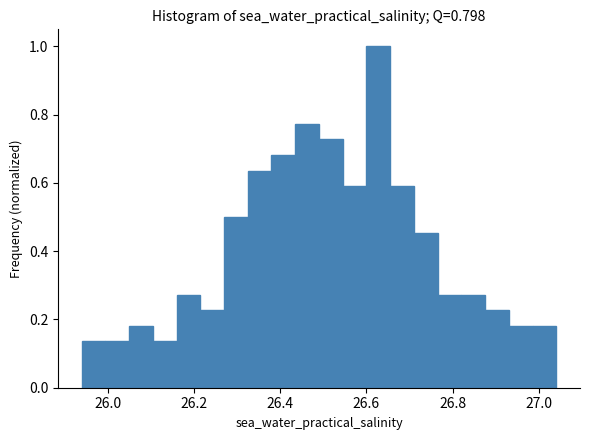

Read against the x-axis, roughly where is the centre of the tallest bar?

26.62